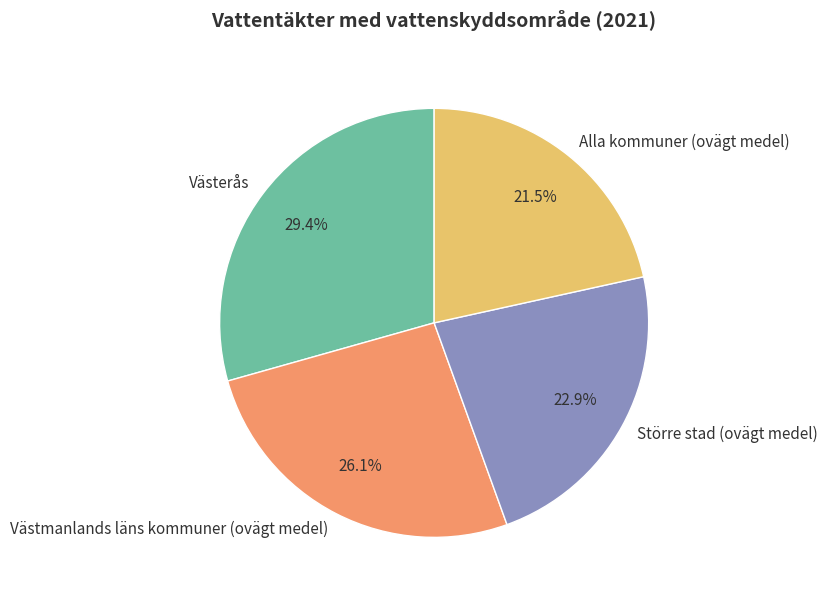

Rank the categories by value from lowest to highest.

Alla kommuner (ovägt medel), Större stad (ovägt medel), Västmanlands läns kommuner (ovägt medel), Västerås